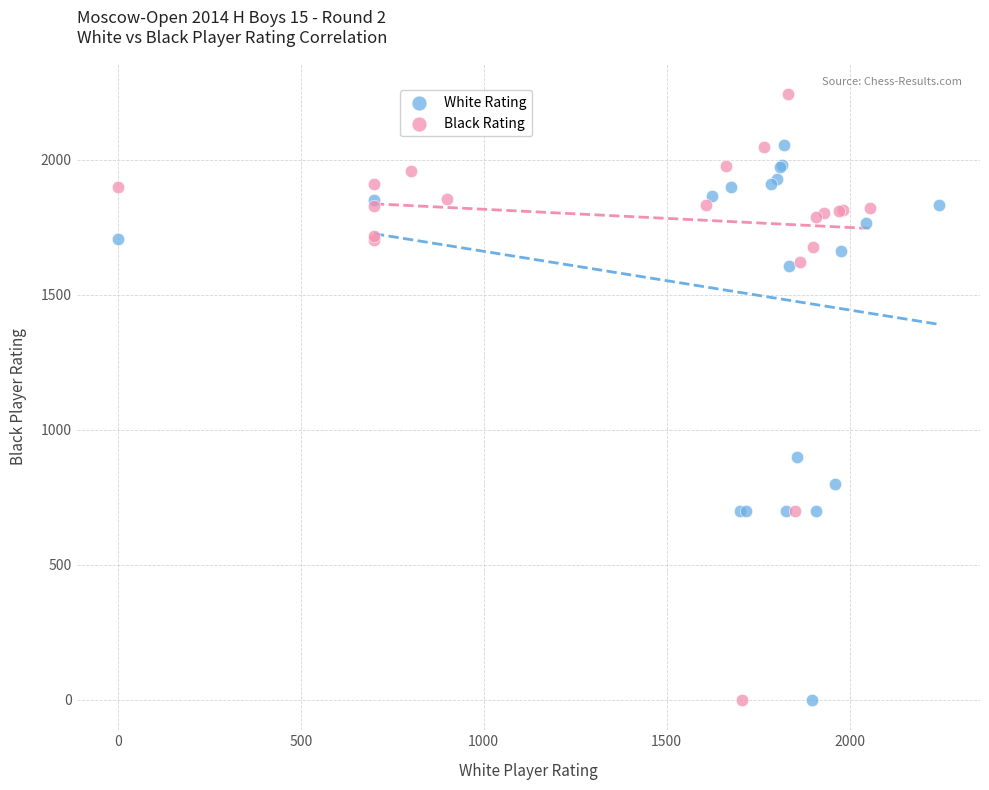

Which series has the widest spread of Y values?

Black Rating